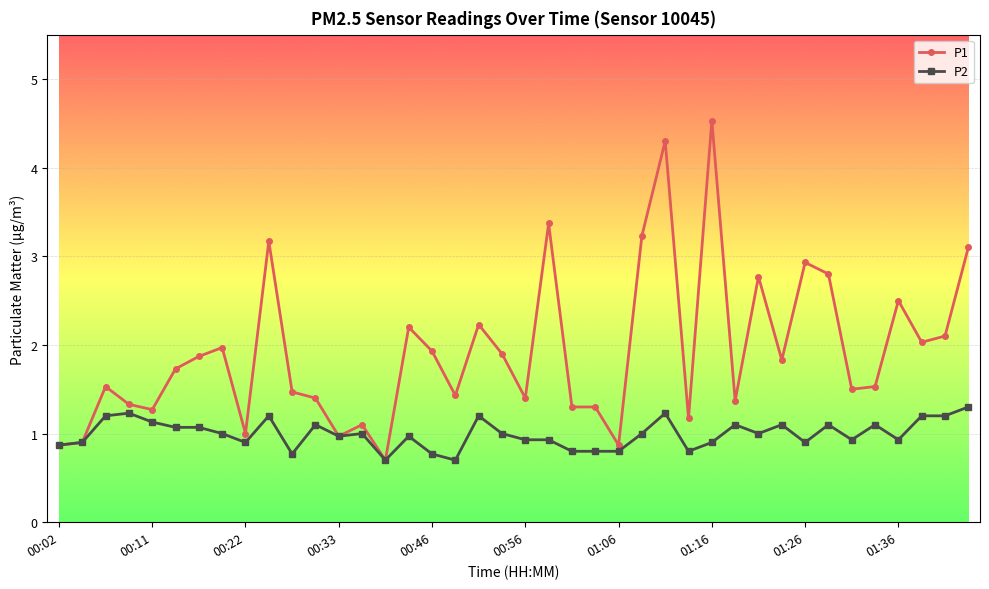

What is the minimum value for P2?

0.7